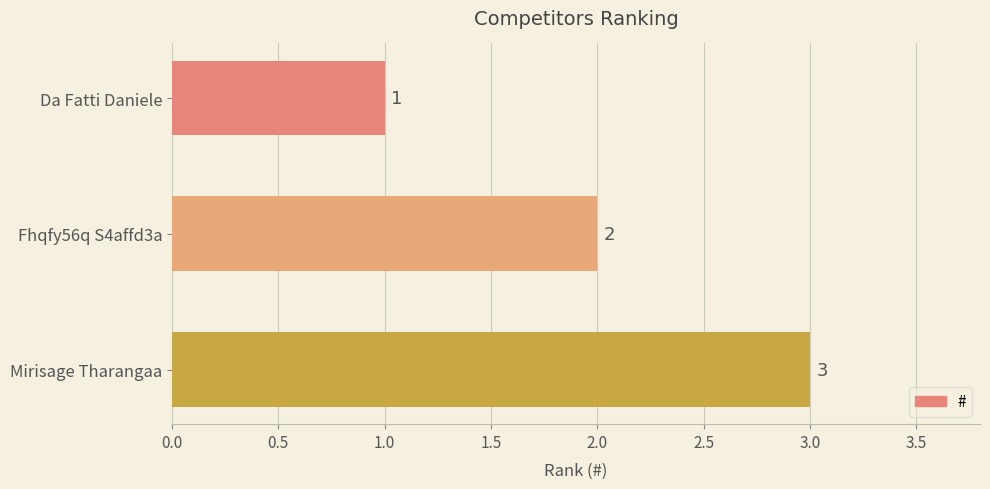

How many data points are less than 2?

1